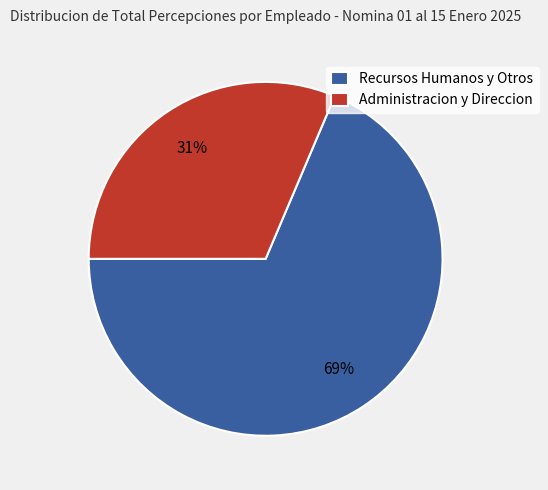

Is there a majority slice in this chart?

Yes